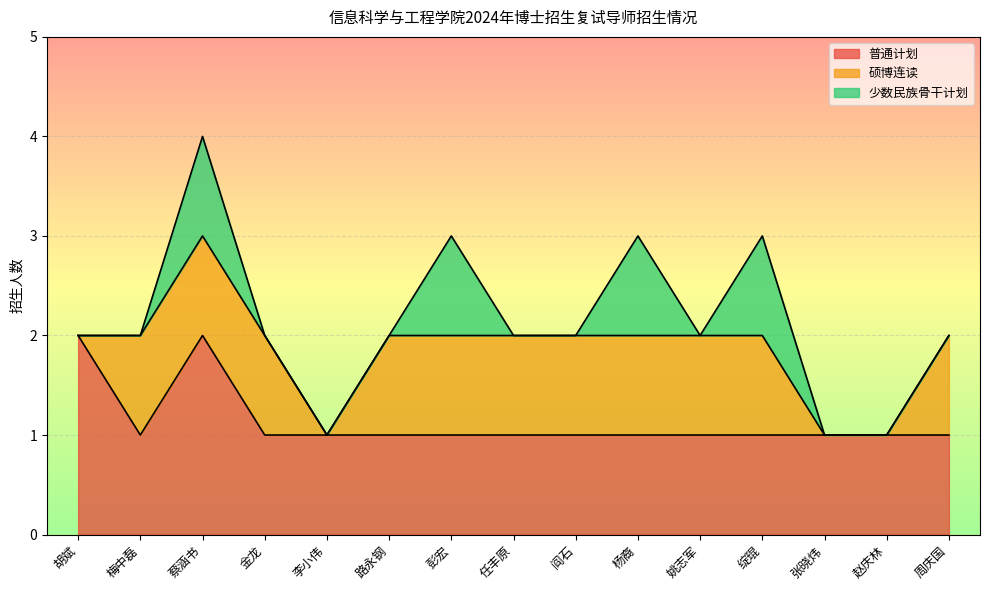

What is the spread (max minus min) of values at 姚志军?

1